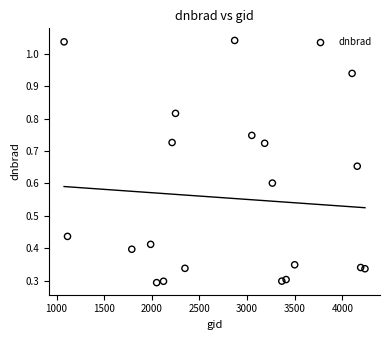

What is the range of X values (max minus min)?

3159.0